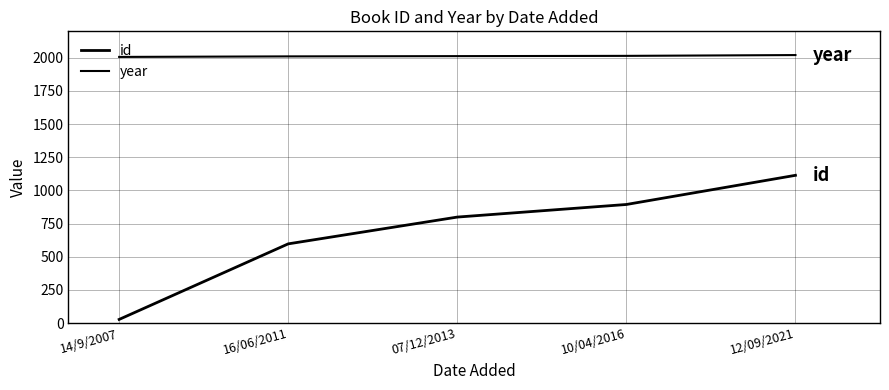

The value of id at 16/06/2011 is 1021. True or false?

False